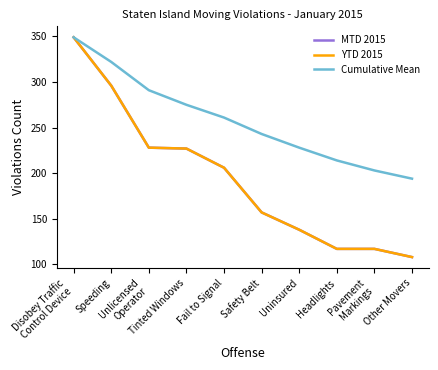

What is the spread (max minus min) of values at Speeding?

26